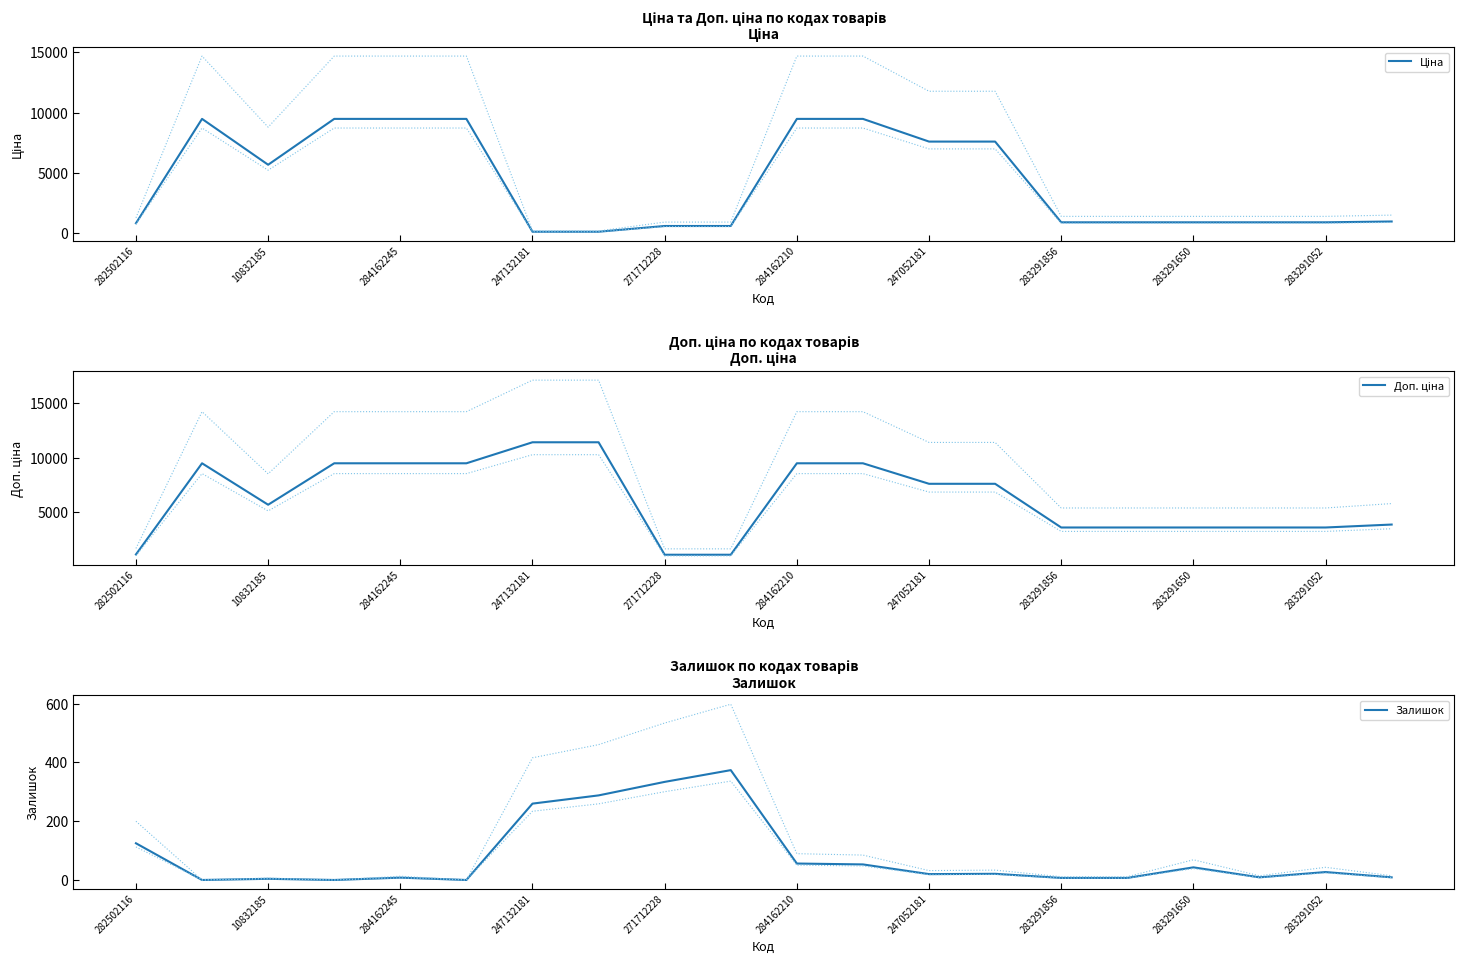

How many values in the Доп. ціна series are below 7596?

10